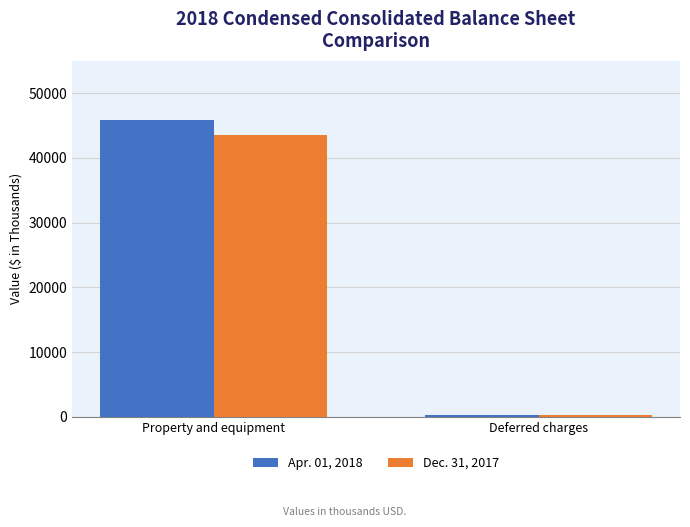

Rank the series by their average value, from highest to lowest.

Apr. 01, 2018, Dec. 31, 2017